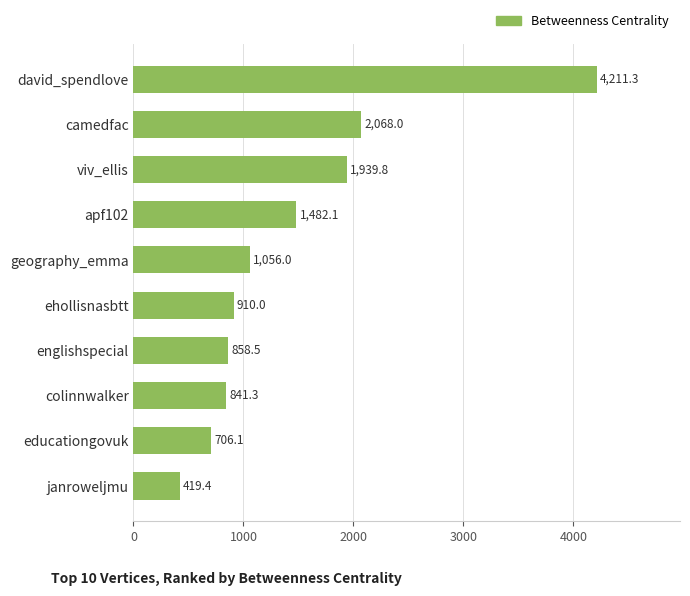

Reading bottom to top, list all the values displayed in this chart.

janroweljmu=419.4	educationgovuk=706.1	colinnwalker=841.3	englishspecial=858.5	ehollisnasbtt=910.0	geography_emma=1056.0	apf102=1482.1	viv_ellis=1939.8	camedfac=2068.0	david_spendlove=4211.3